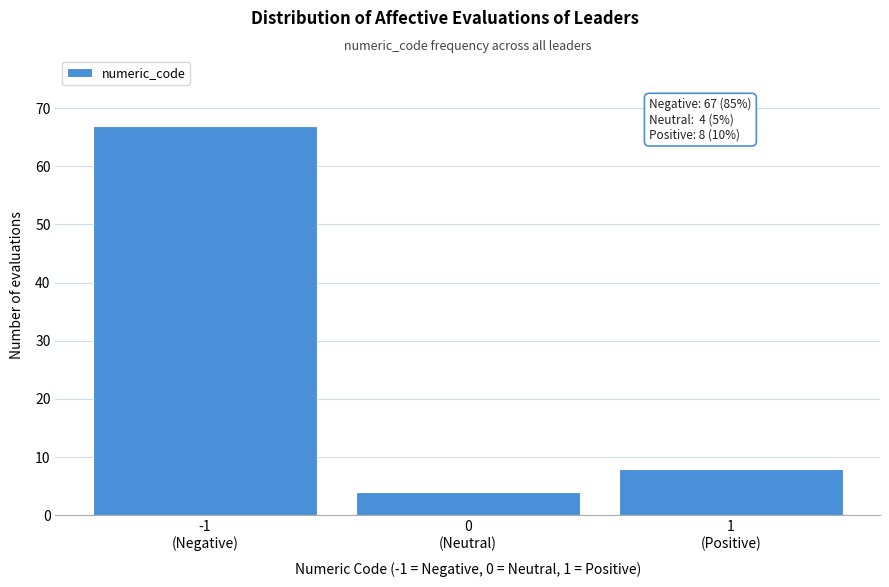

Reading left to right, what are all the values shown in this chart?

67	4	8